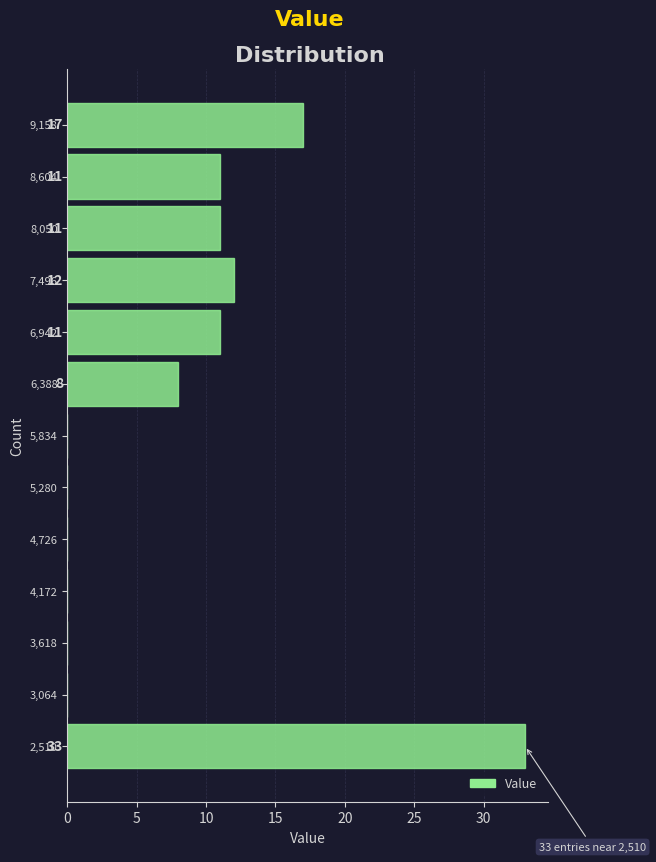

Over which range of the y-axis is the bar longest?

2200 to 2800